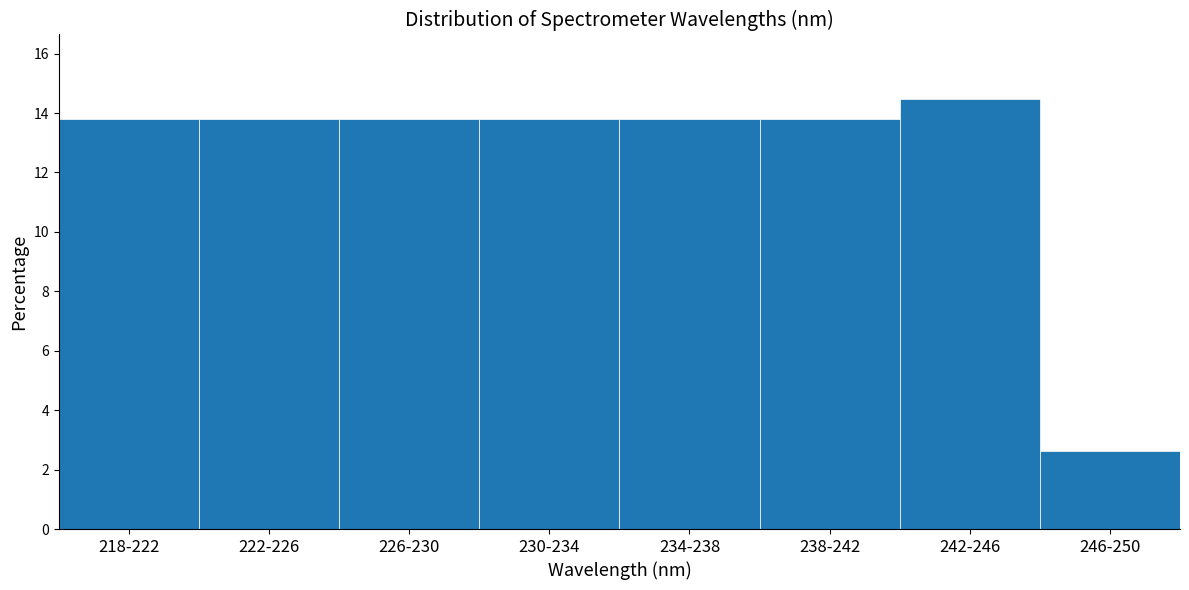

Reading left to right, what are all the values shown in this chart?

218-222=13.8	222-226=13.8	226-230=13.8	230-234=13.8	234-238=13.8	238-242=13.8	242-246=14.5	246-250=2.6